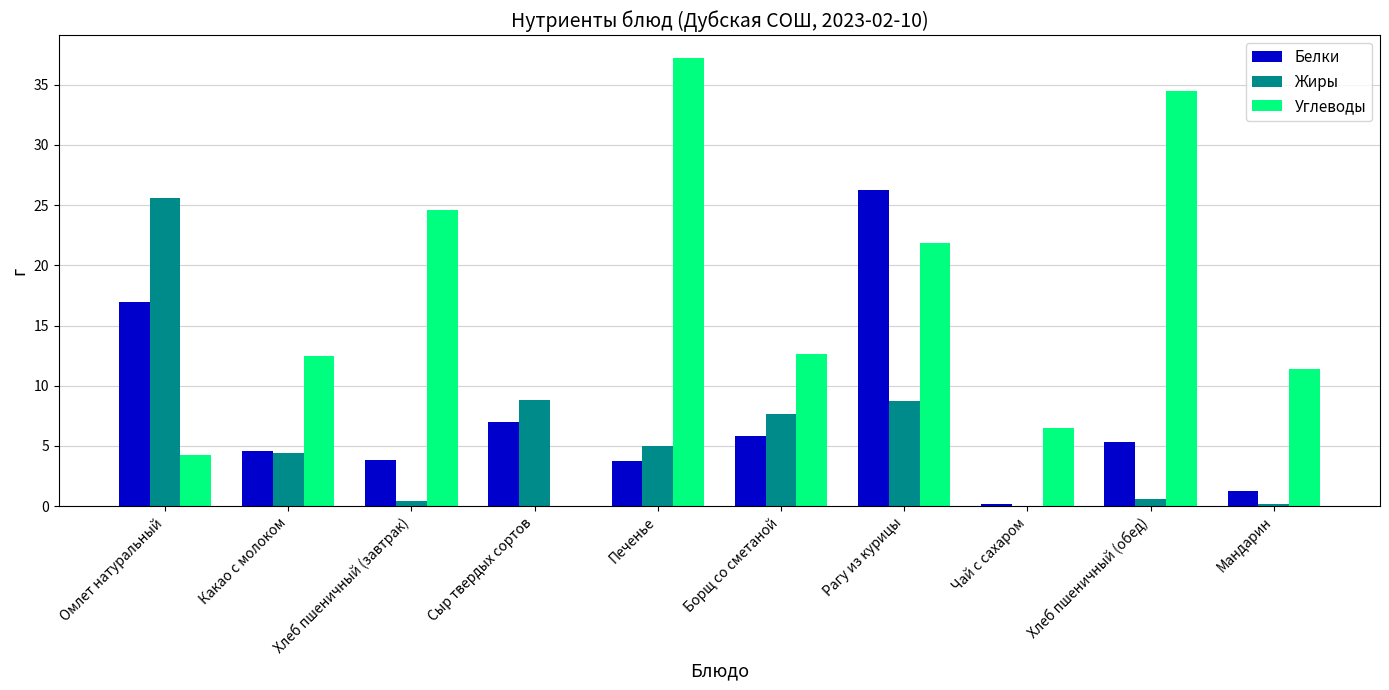

How many values in Жиры are above zero?

9